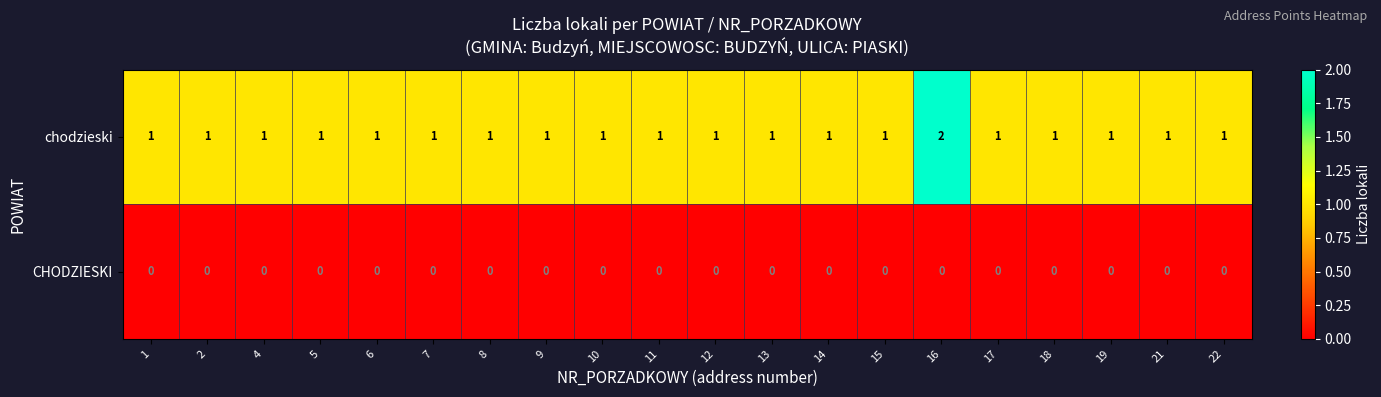

Rank the series by their average value, from highest to lowest.

chodzieski, CHODZIESKI